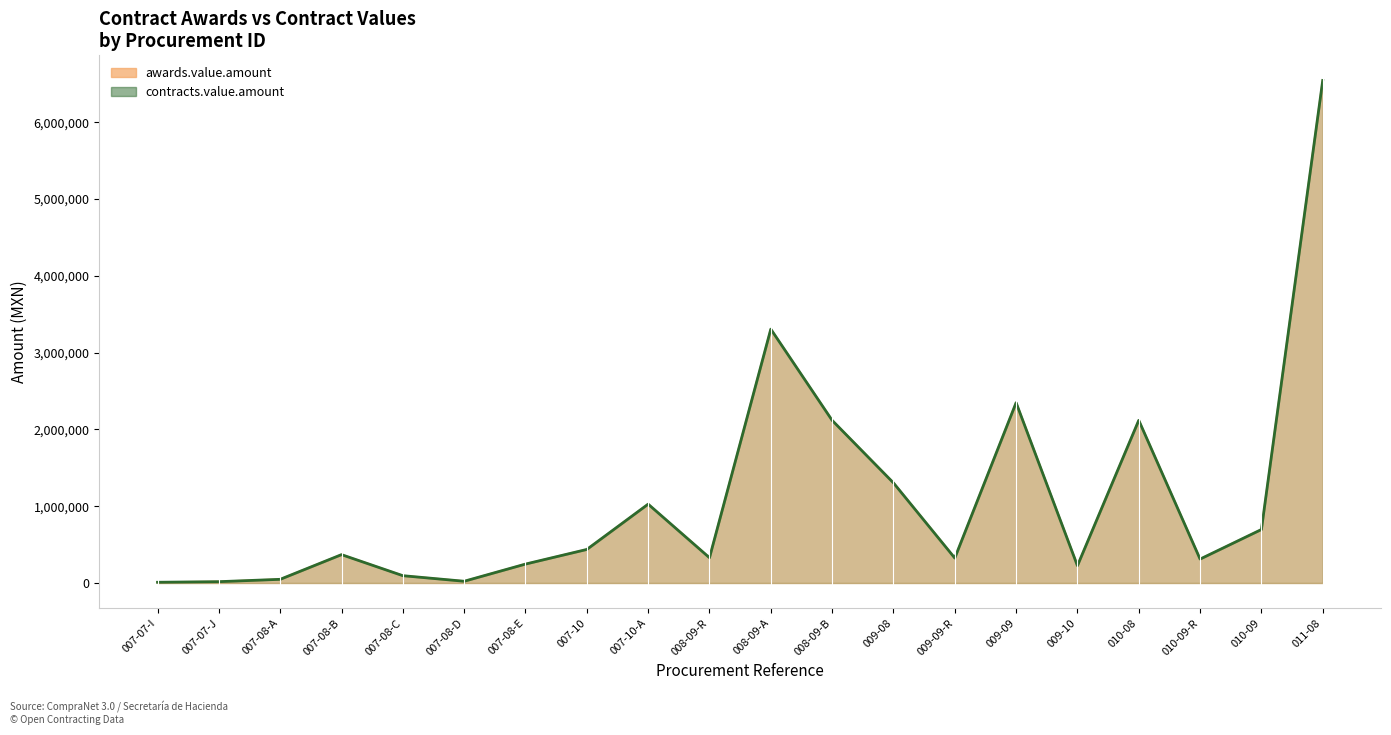

The awards.value.amount series shows 60752.0 at 007-08-C. True or false?

False